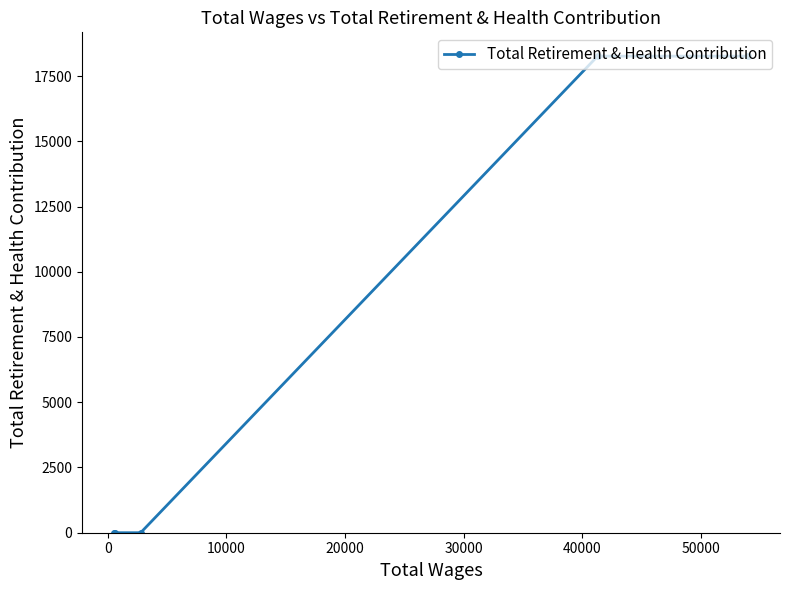

True or false: there are more than 0 points higher than both neighbors.

False